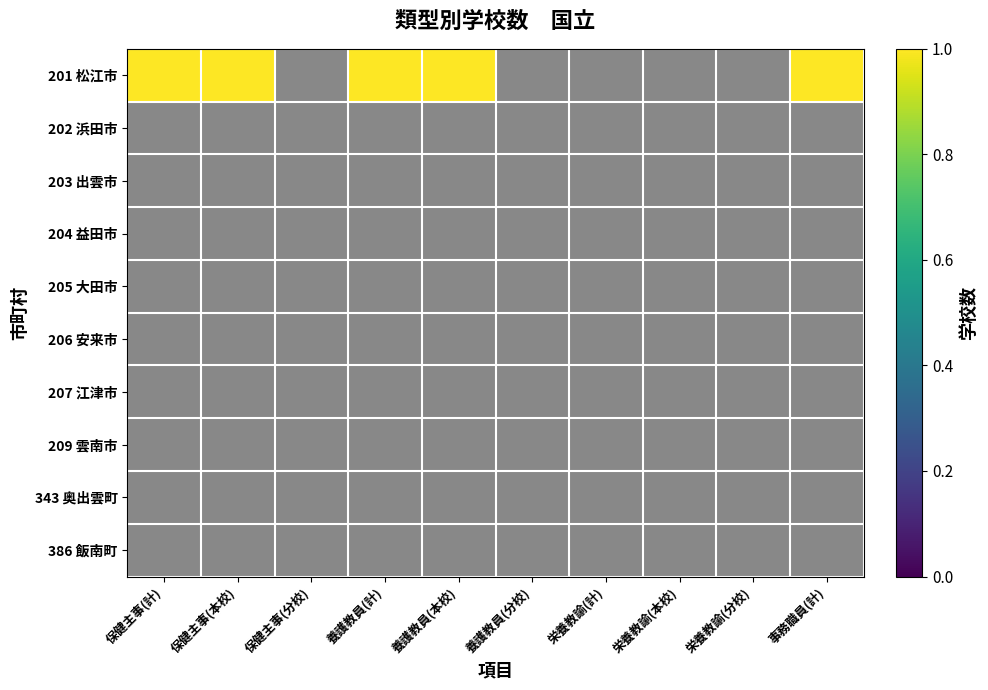

The 386 飯南町 series shows 0 at 8. True or false?

True